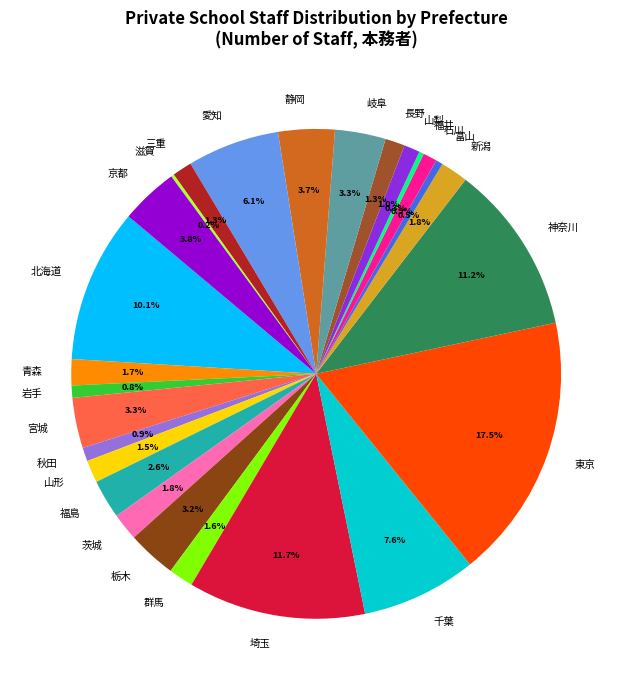

Is there a majority slice in this chart?

No